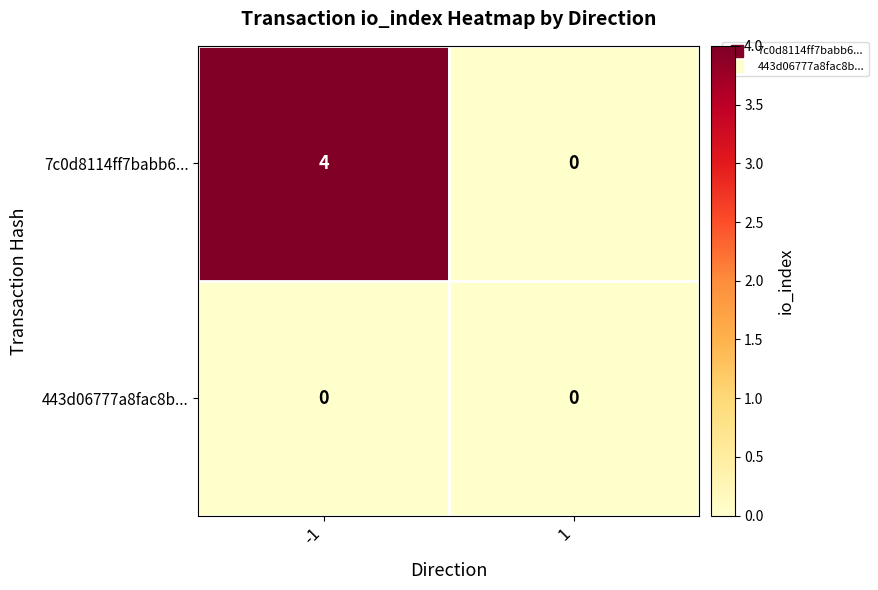

Rank the series by their average value, from lowest to highest.

443d06777a8fac8b..., 7c0d8114ff7babb6...